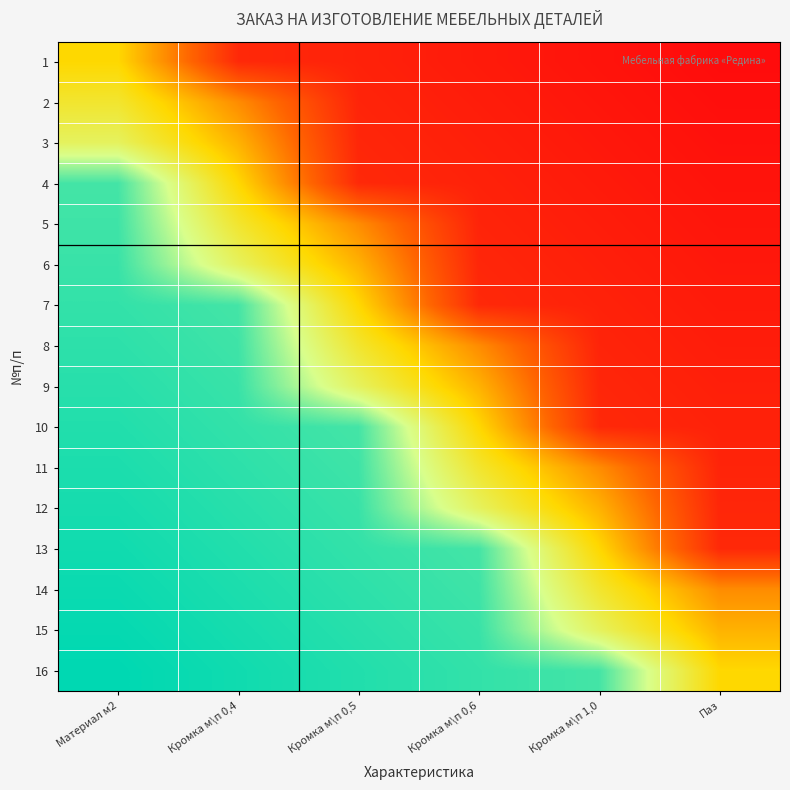

How many series are shown in this chart?

16